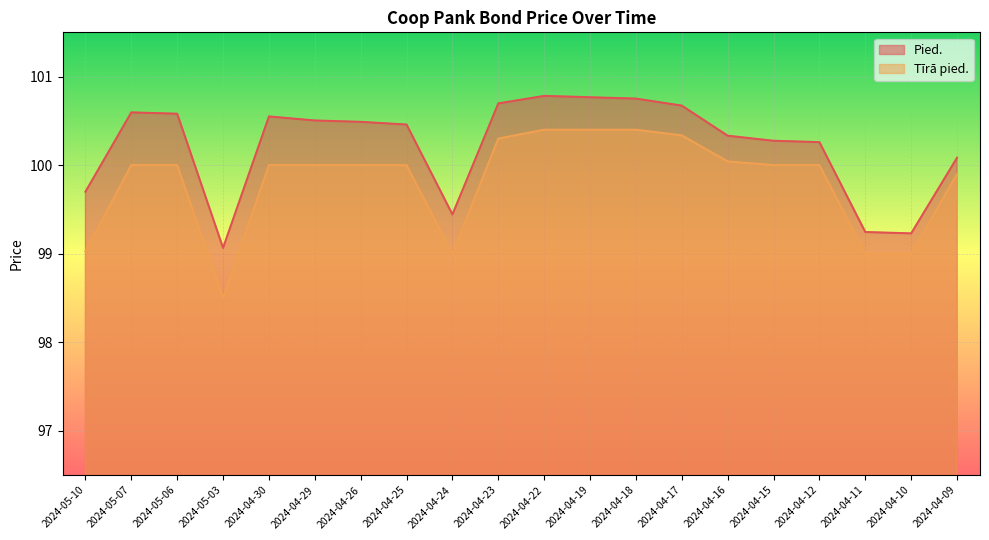

List the series in order of their peak value, lowest first.

Tīrā pied., Pied.